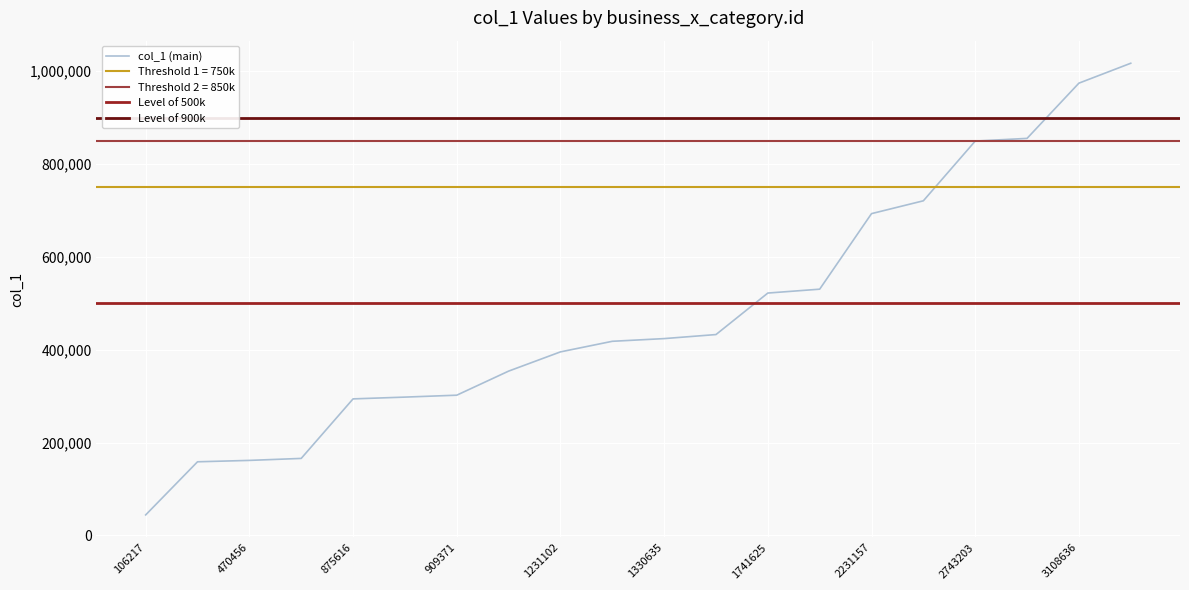

Does the chart display data point markers on the line(s)?

No